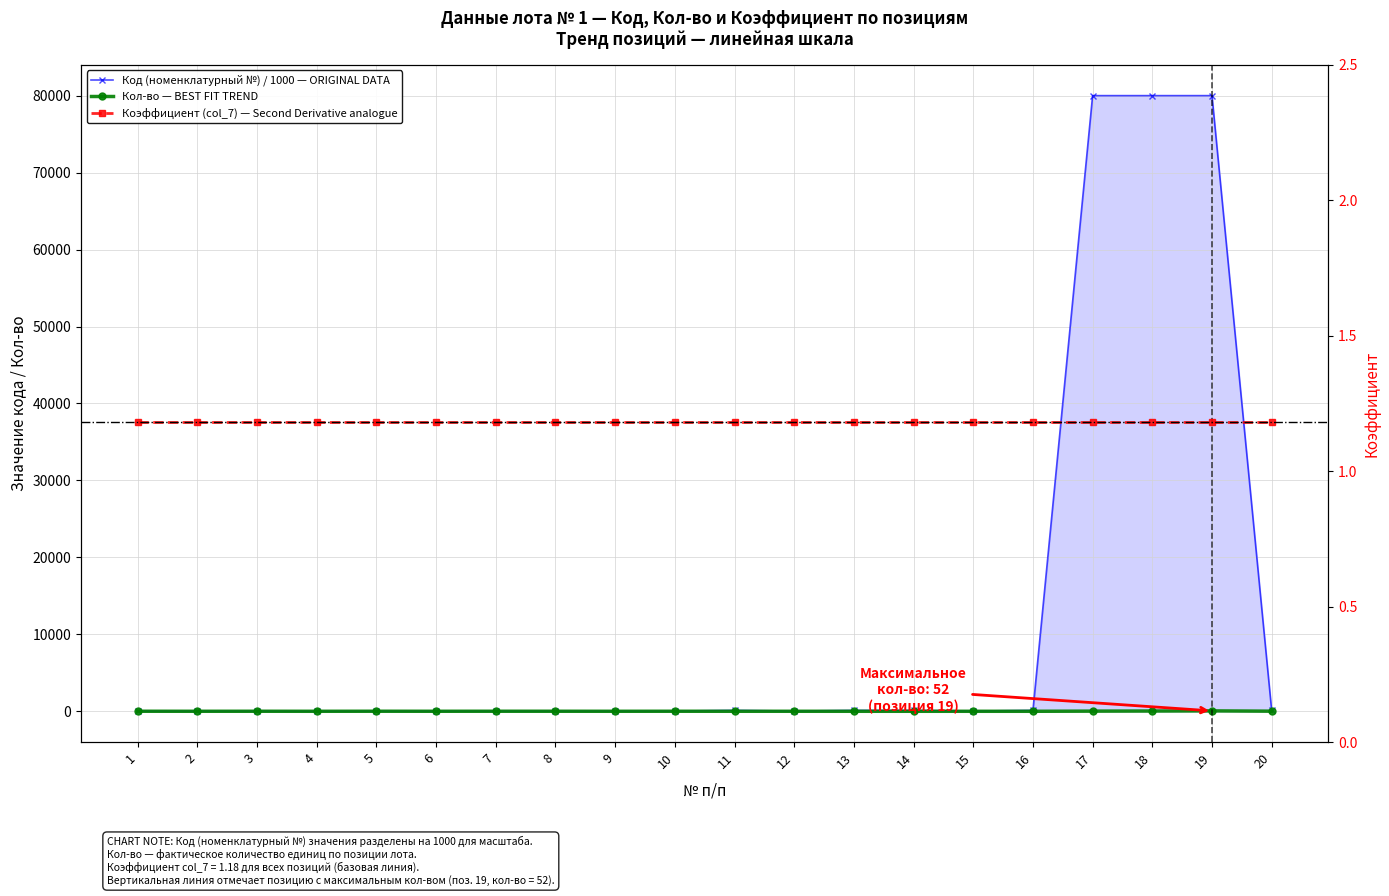

Where is the first local maximum for Код (номенклатурный №)?

2